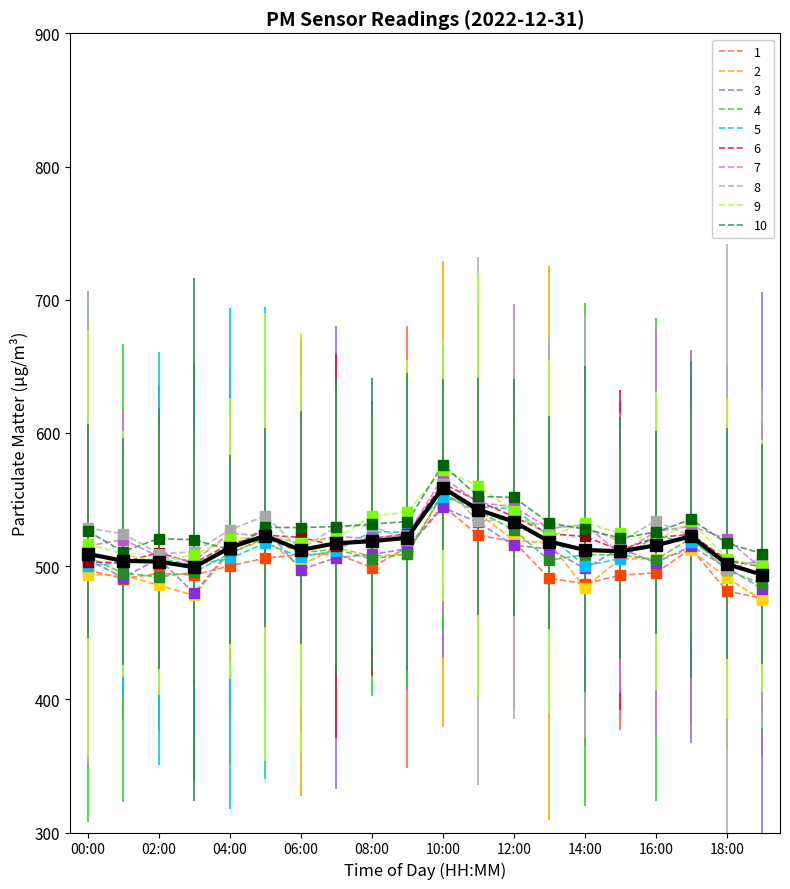

What is the maximum value shown in the chart?

576.1